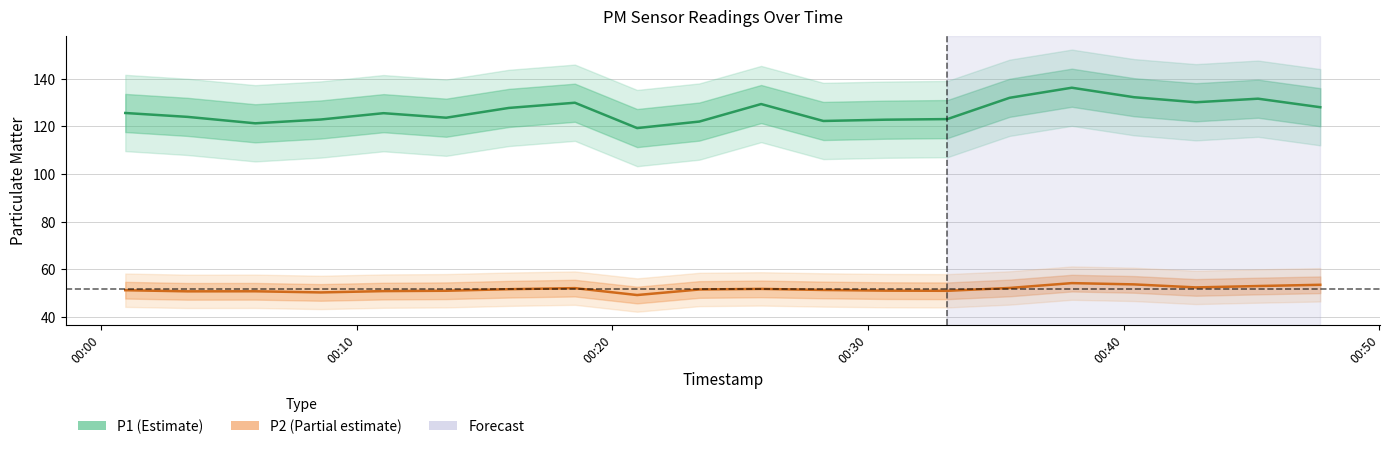

How many data points does each series have?

20